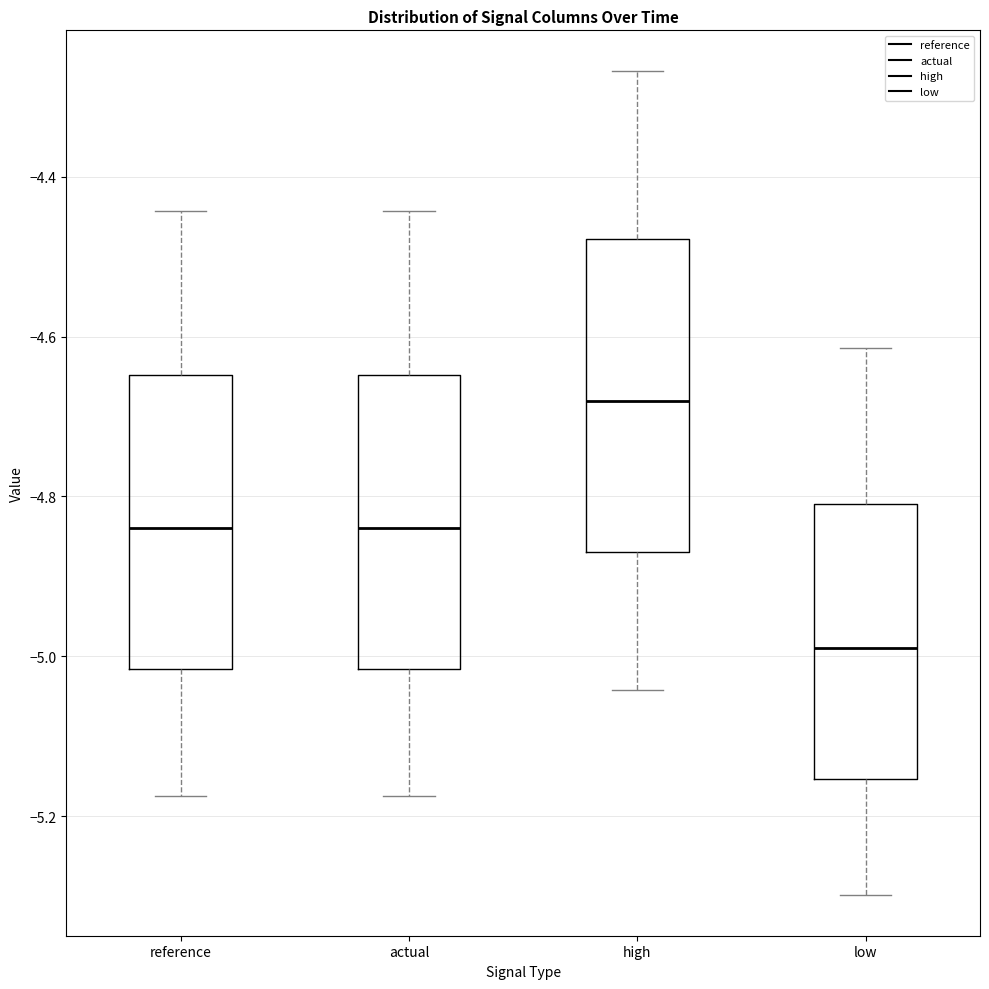

Reading left to right, transcribe this box plot: for each box, give where its median line is, the range the box spans, and where its two whiskers end, as read against the y-axis. The values are not printed on the chart, so give them approximately, as read against the axis.

reference: median -4.84, box -5.02 to -4.64, whiskers -5.18 to -4.44
actual: median -4.84, box -5.02 to -4.64, whiskers -5.18 to -4.44
high: median -4.68, box -4.86 to -4.48, whiskers -5.04 to -4.26
low: median -4.98, box -5.16 to -4.80, whiskers -5.30 to -4.62